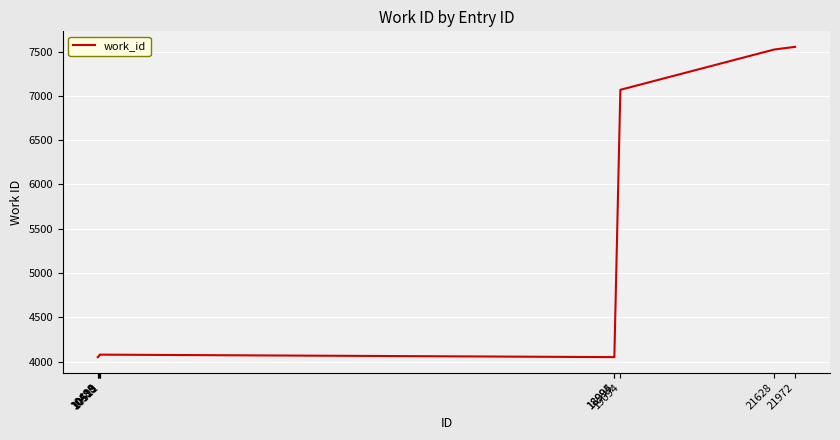

Is it true that the value at 10495 is 7000?

False